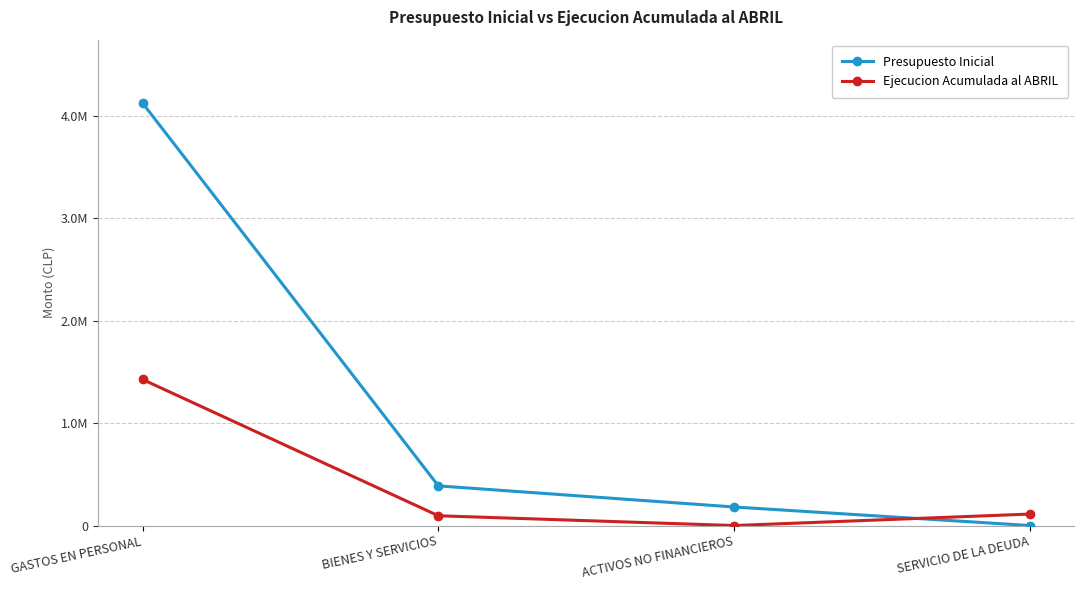

True or false: Ejecucion Acumulada al ABRIL has more than 2 interior local peaks.

False